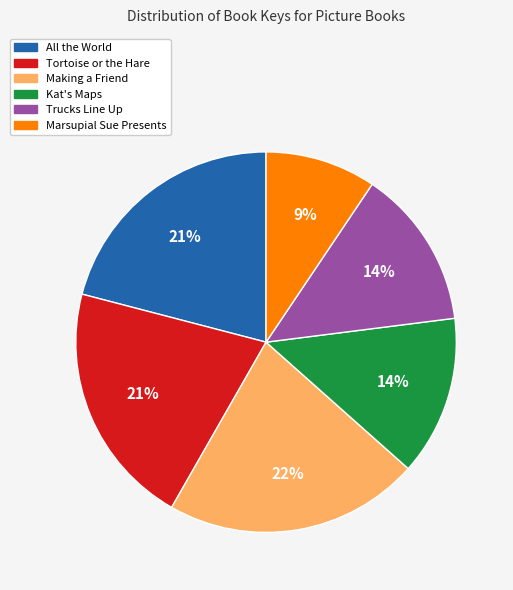

To the nearest percent, what is the difference between the Trucks Line Up and Making a Friend slice percentages?

8%